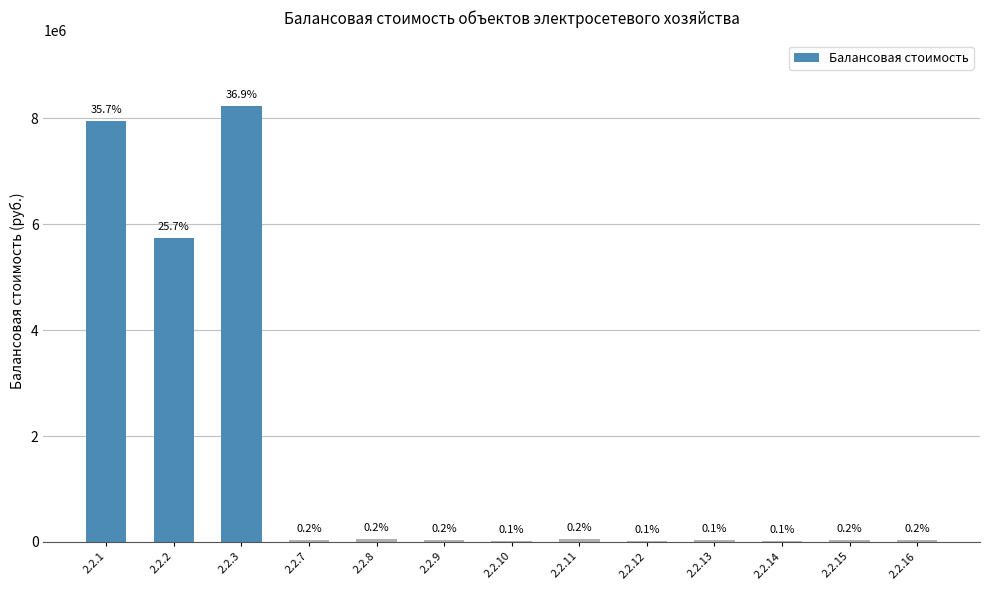

Which category has the lowest value across all series?

2.2.10